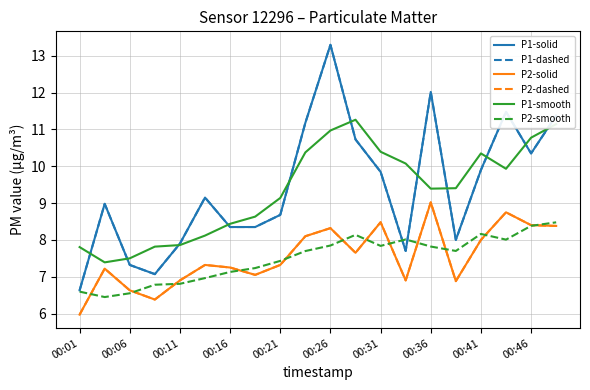

Does the chart have visible grid lines?

Yes